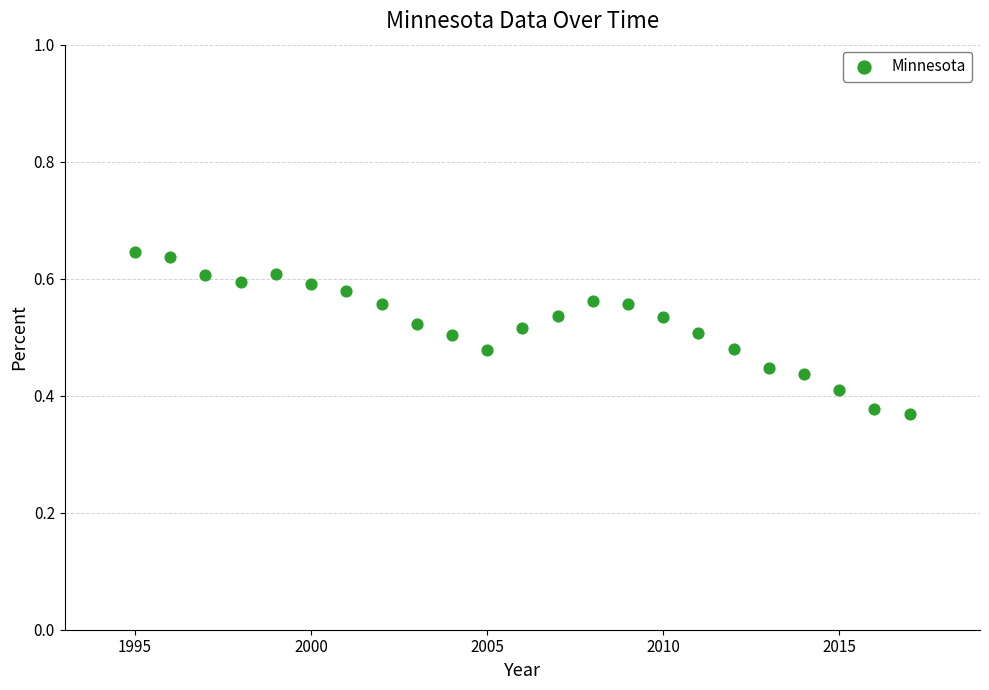

What is the range of Y values (max minus min)?

0.3